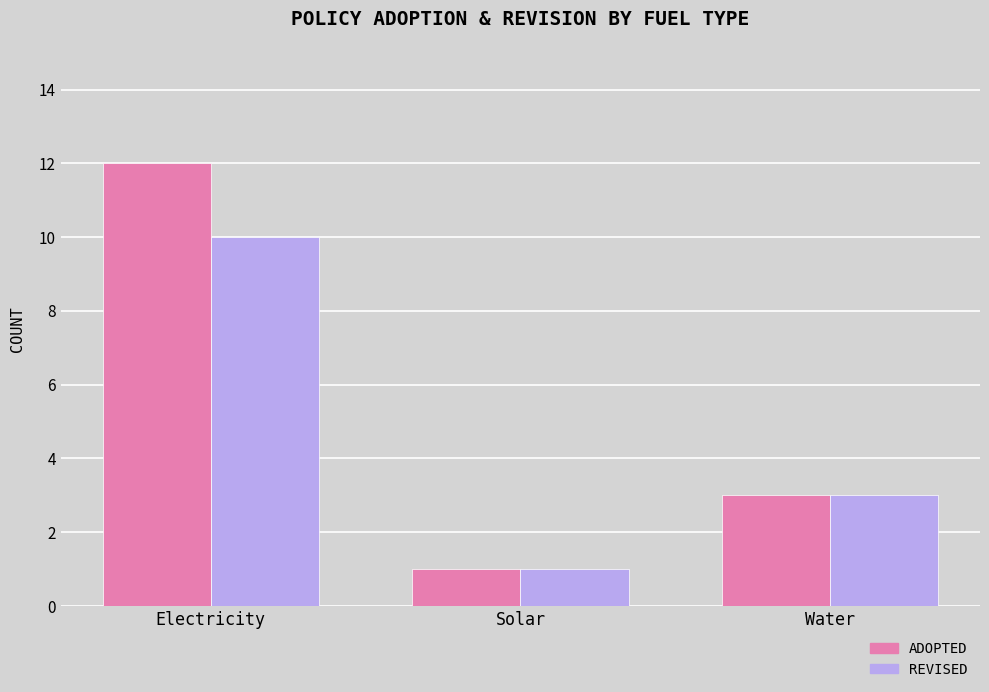

What is the total value across all series at Water?

6